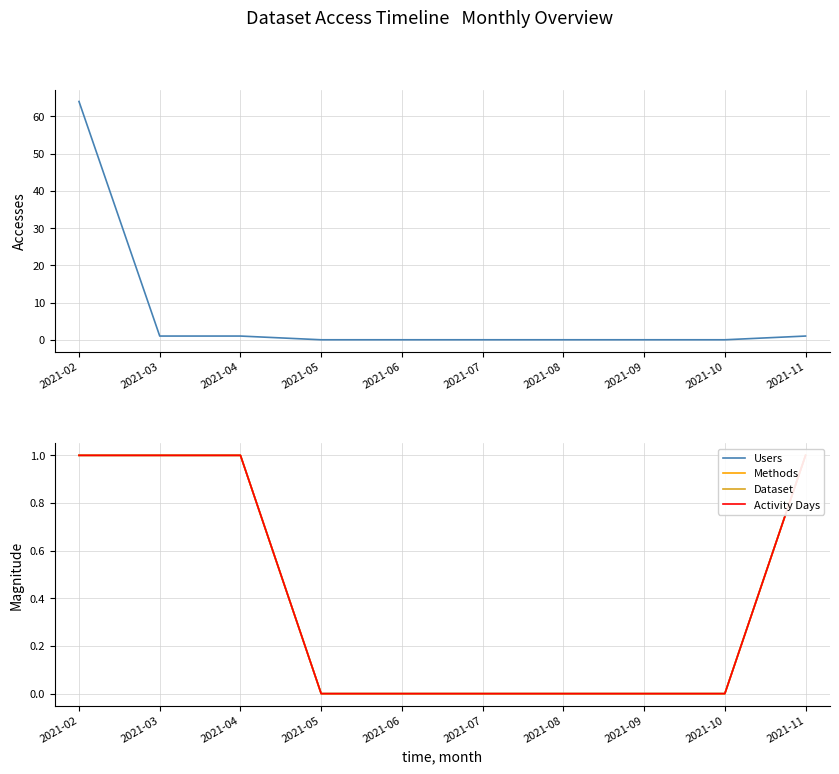

How many lines are shown in the chart?

5